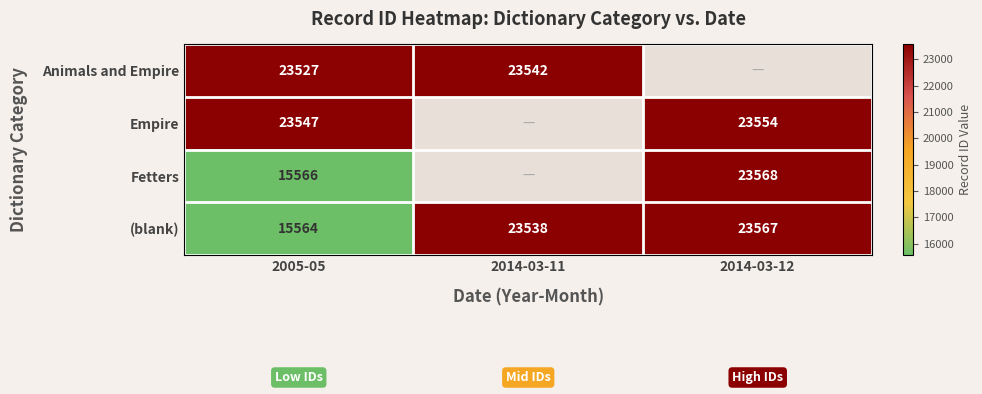

At 2005-05, list the series in order from smallest to largest.

(blank), Fetters, Animals and Empire, Empire